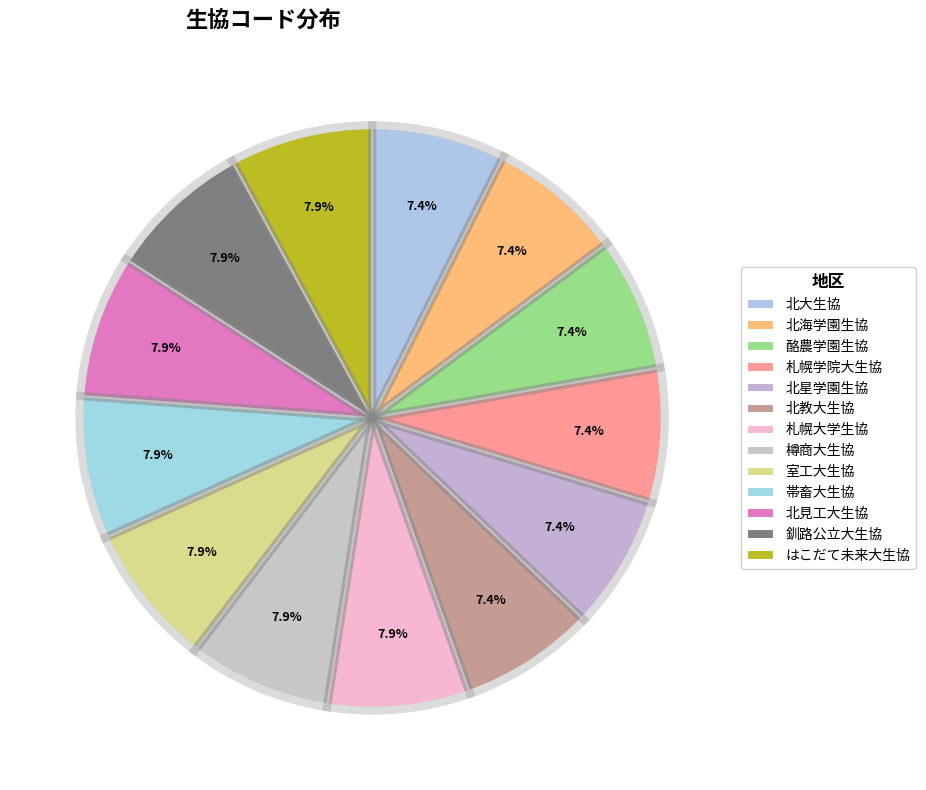

What is the largest slice in the pie chart?

はこだて未来大生協